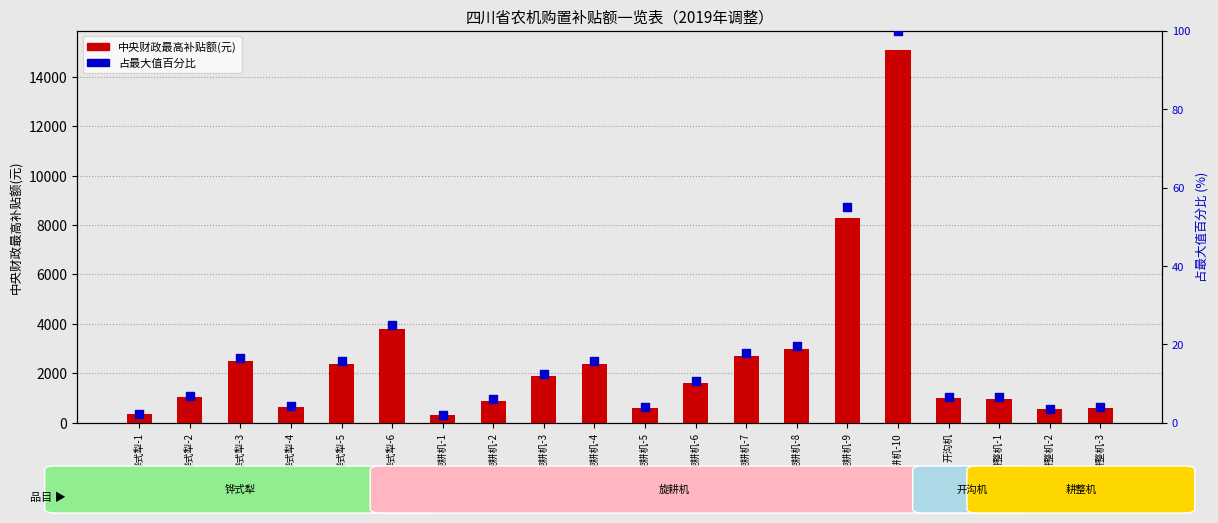

Is the value of 中央财政最高补贴额(元) at 旋耕机-3 greater than the value of 占最大值百分比 at 旋耕机-2?

Yes